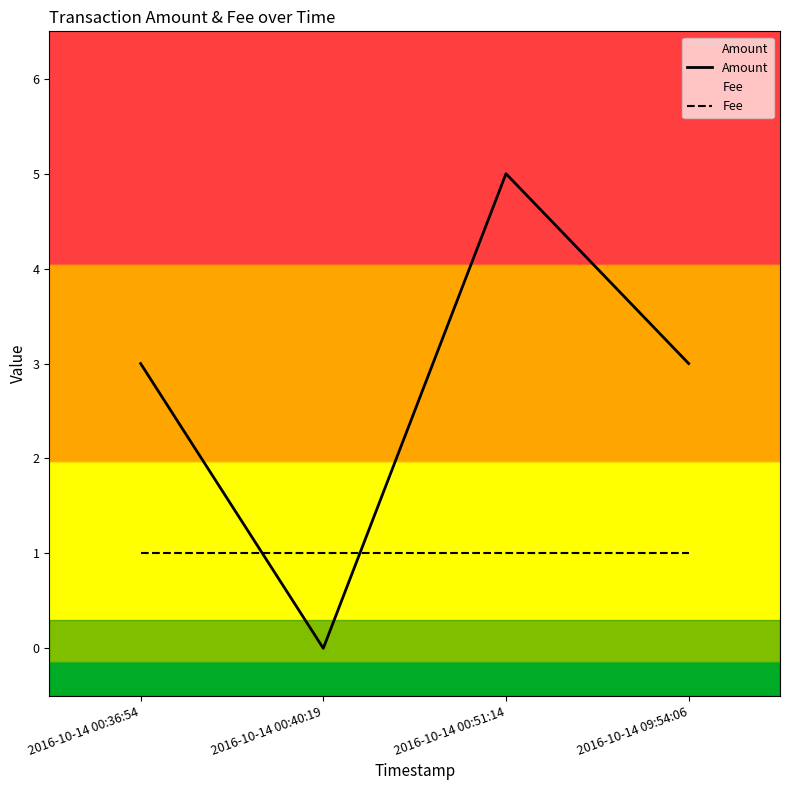

What is the spread (max minus min) of values at 2016-10-14 09:54:06?

2